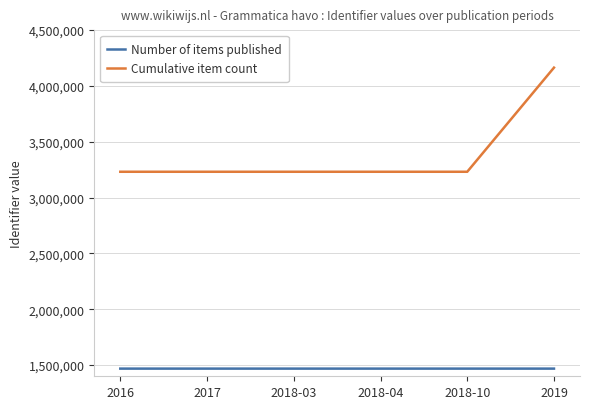

True or false: Number of items published and Cumulative item count cross at least once.

False